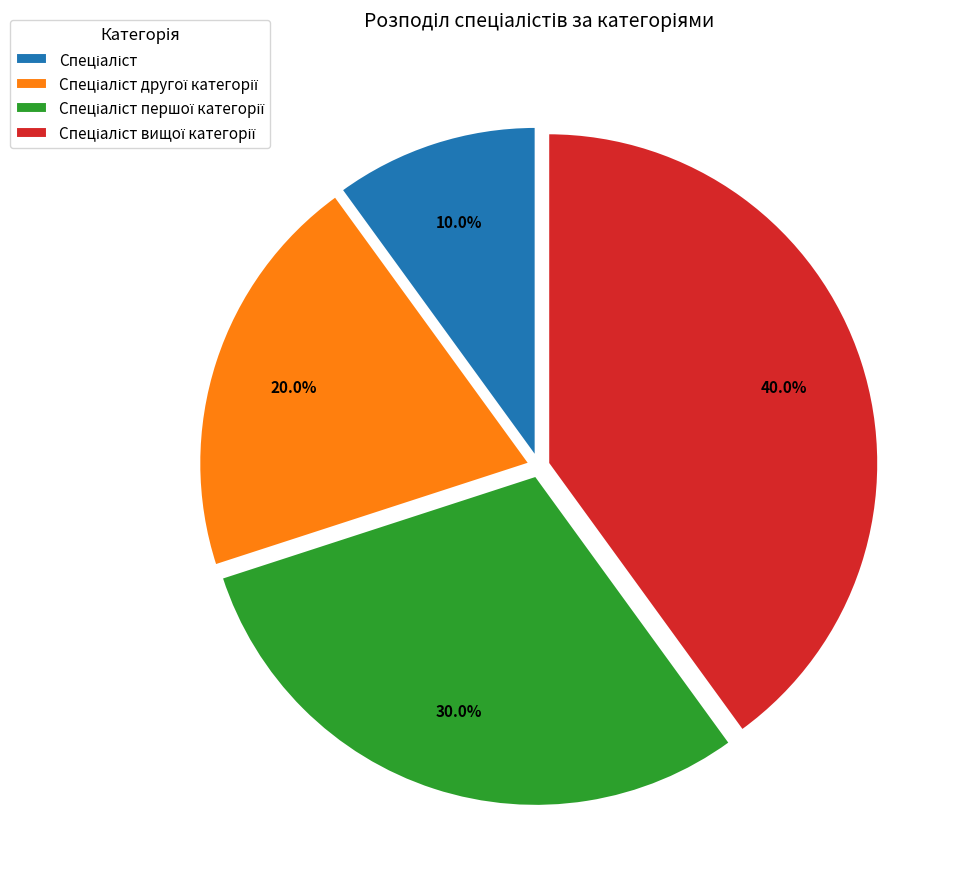

Is there a majority slice in this chart?

No